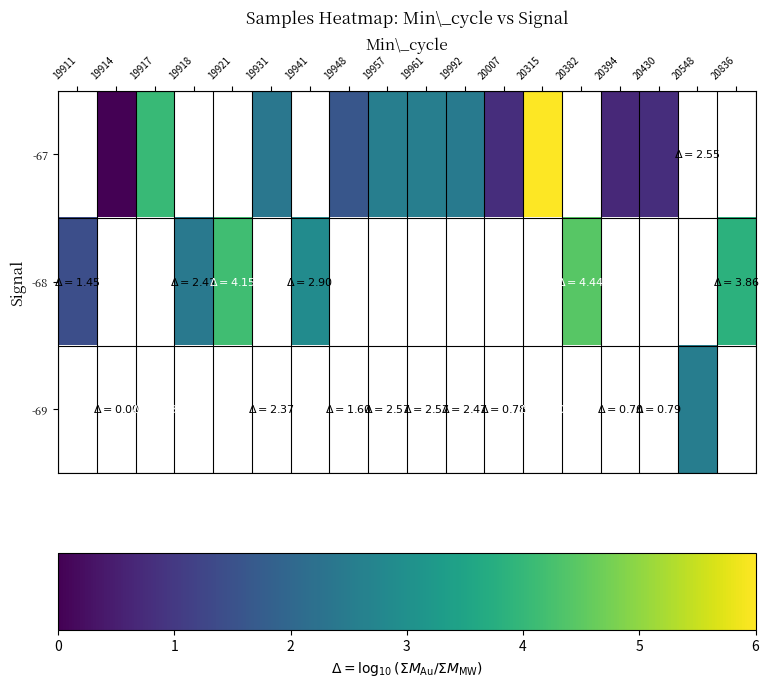

At which label does -68 reach its minimum?

19911